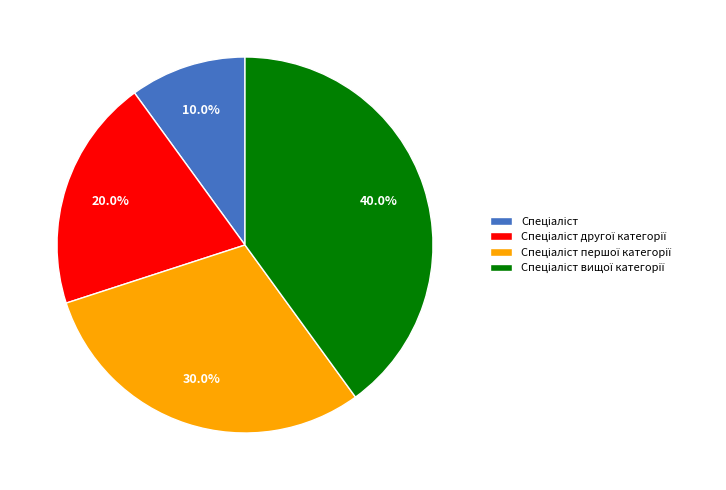

Does any single category account for the majority?

No